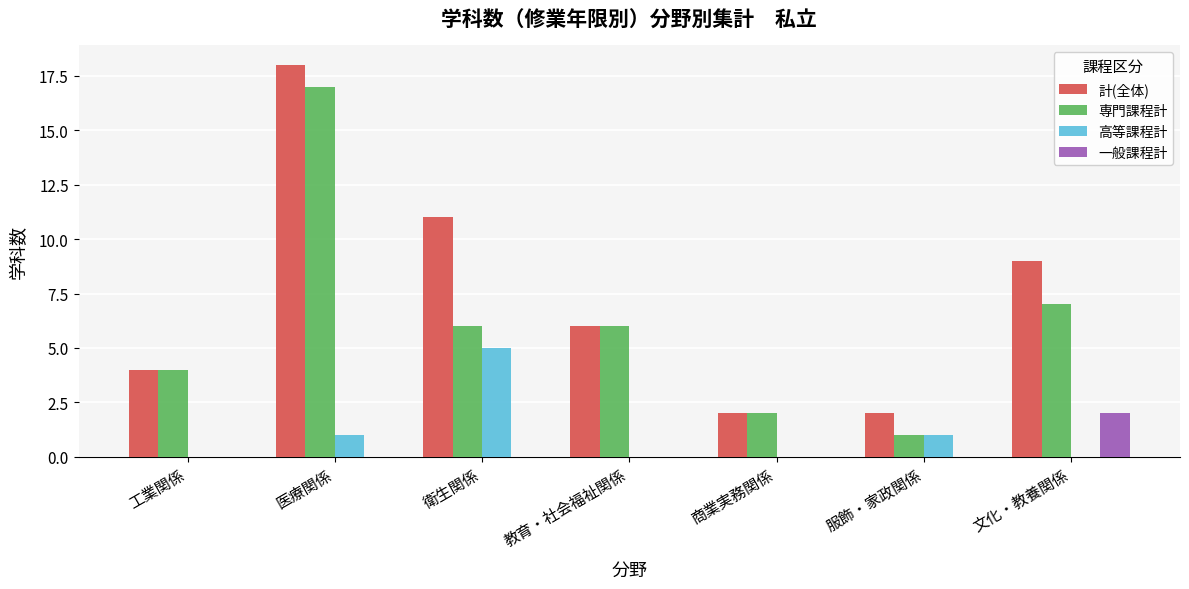

What is the sum of the 専門課程計 values at 商業実務関係 and 教育・社会福祉関係?

8